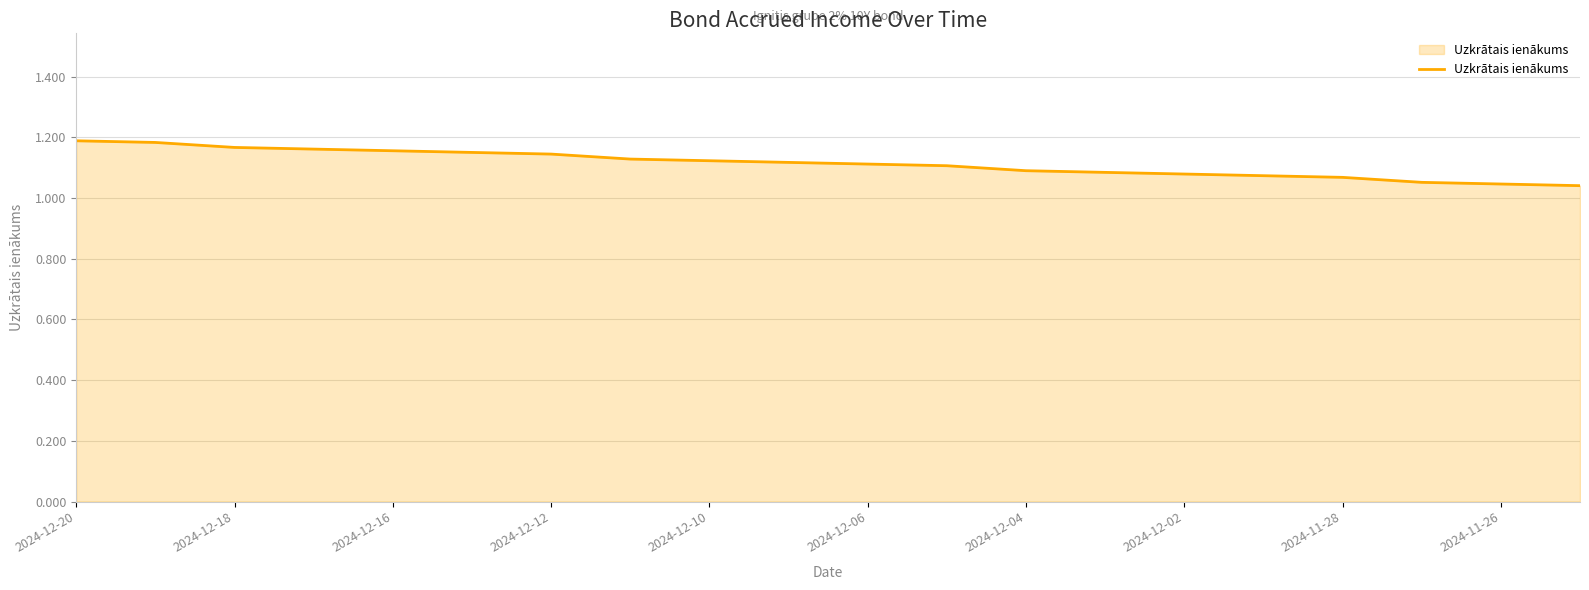

Does the chart have visible grid lines?

Yes